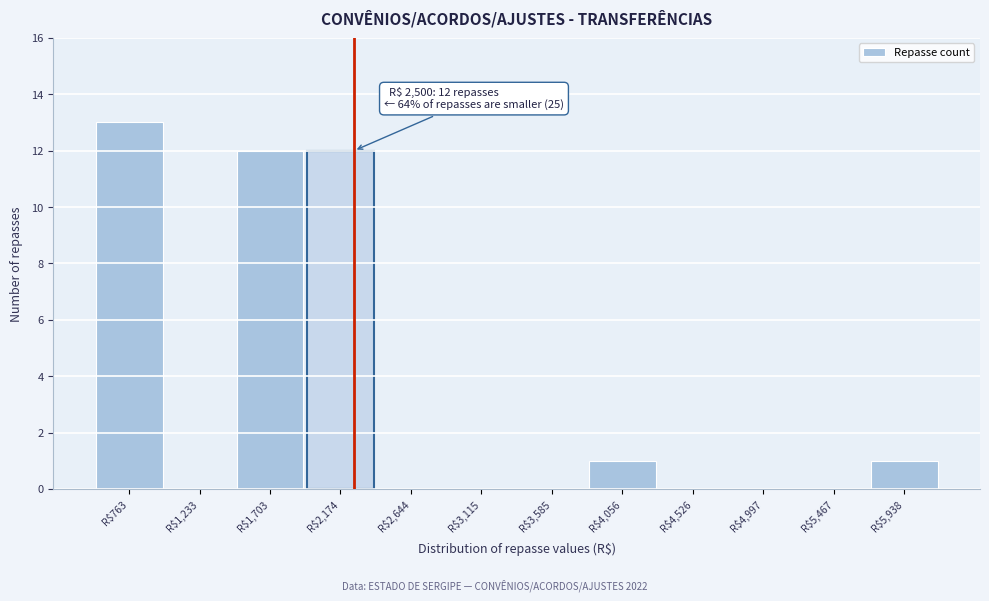

The value at R$2,174 is 12. True or false?

True